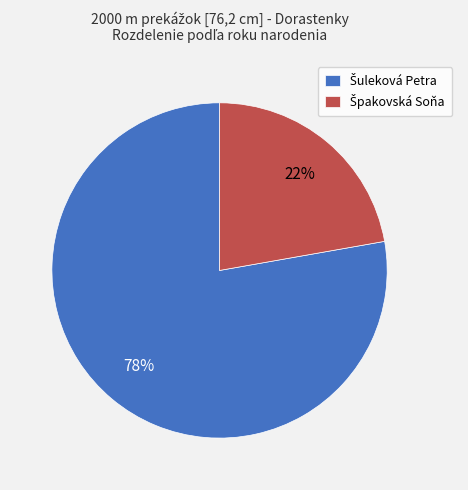

To the nearest percent, what is the average slice percentage?

50%